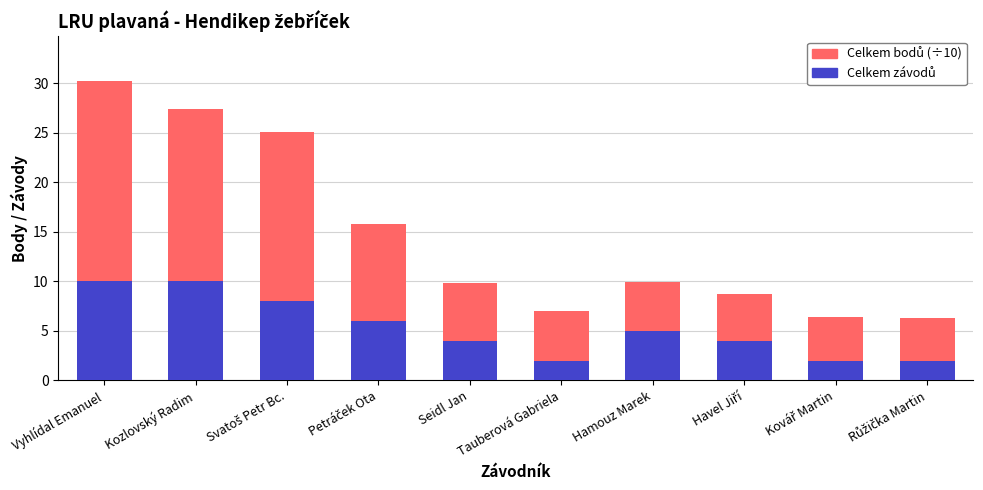

At which category is the sum across all series the highest?

Vyhlídal Emanuel